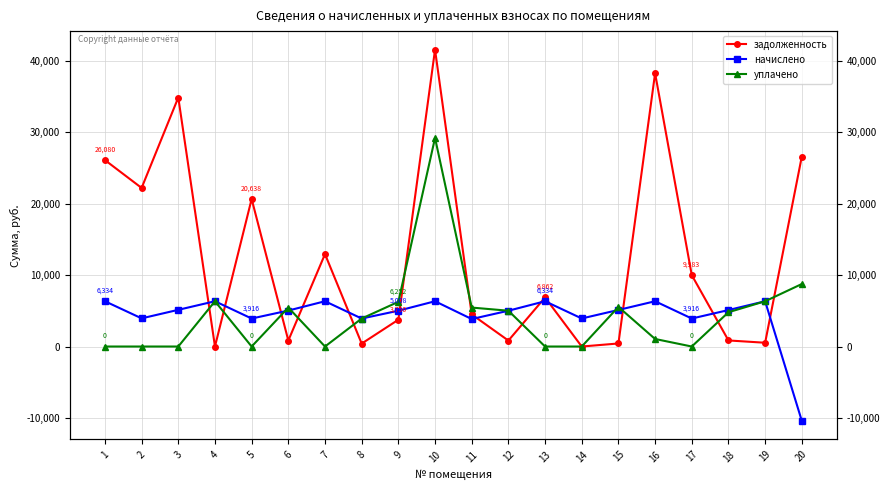

What is the maximum value for задолженность?

41525.6